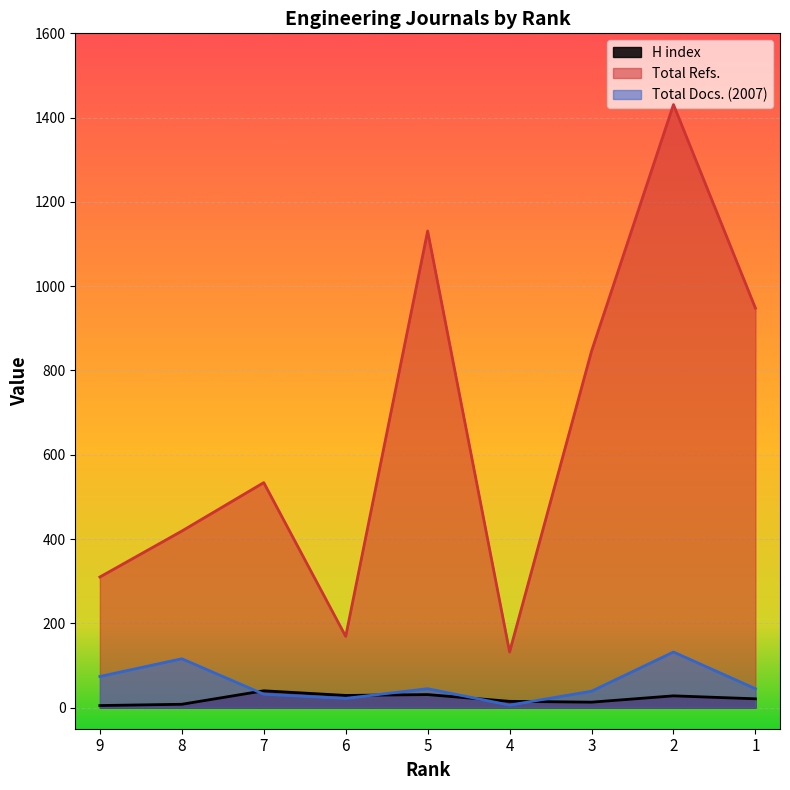

Reading left to right, extract all data points from this chart.

H index: 9=5	8=8	7=40	6=29	5=31	4=15	3=13	2=28	1=21
Total Refs.: 9=310	8=419	7=534	6=169	5=1131	4=132	3=846	2=1431	1=948
Total Docs. (2007): 9=74	8=116	7=32	6=22	5=45	4=6	3=39	2=132	1=45